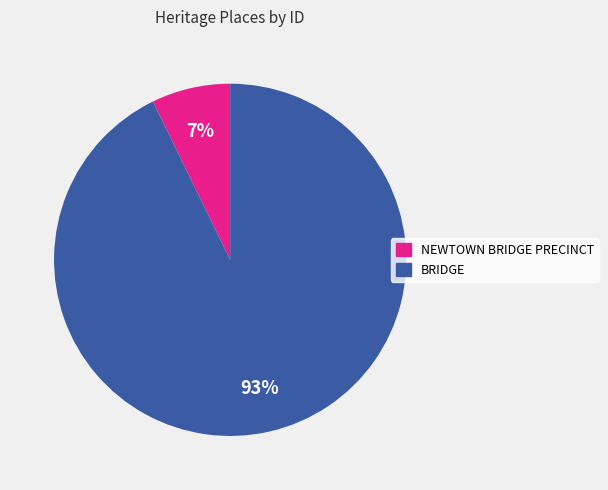

Does any single category account for the majority?

Yes